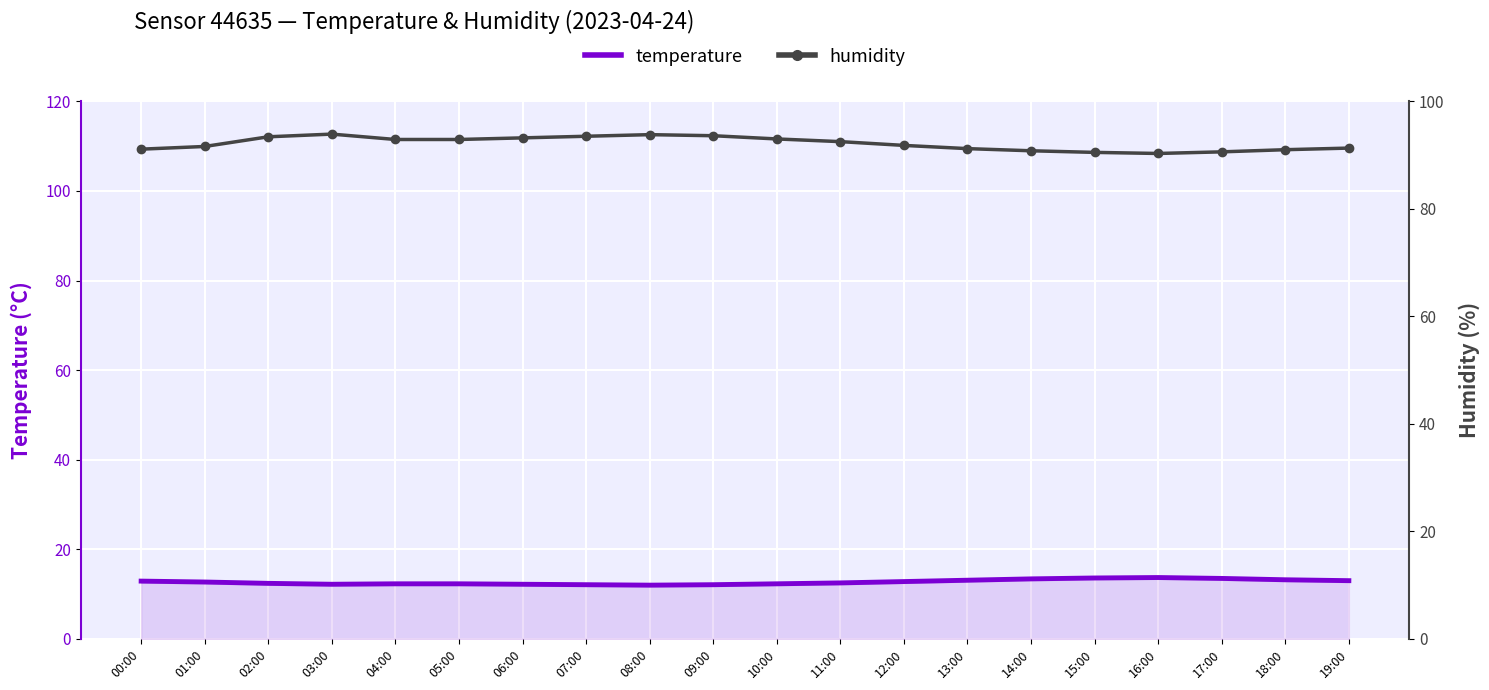

True or false: temperature and humidity cross at least once.

False